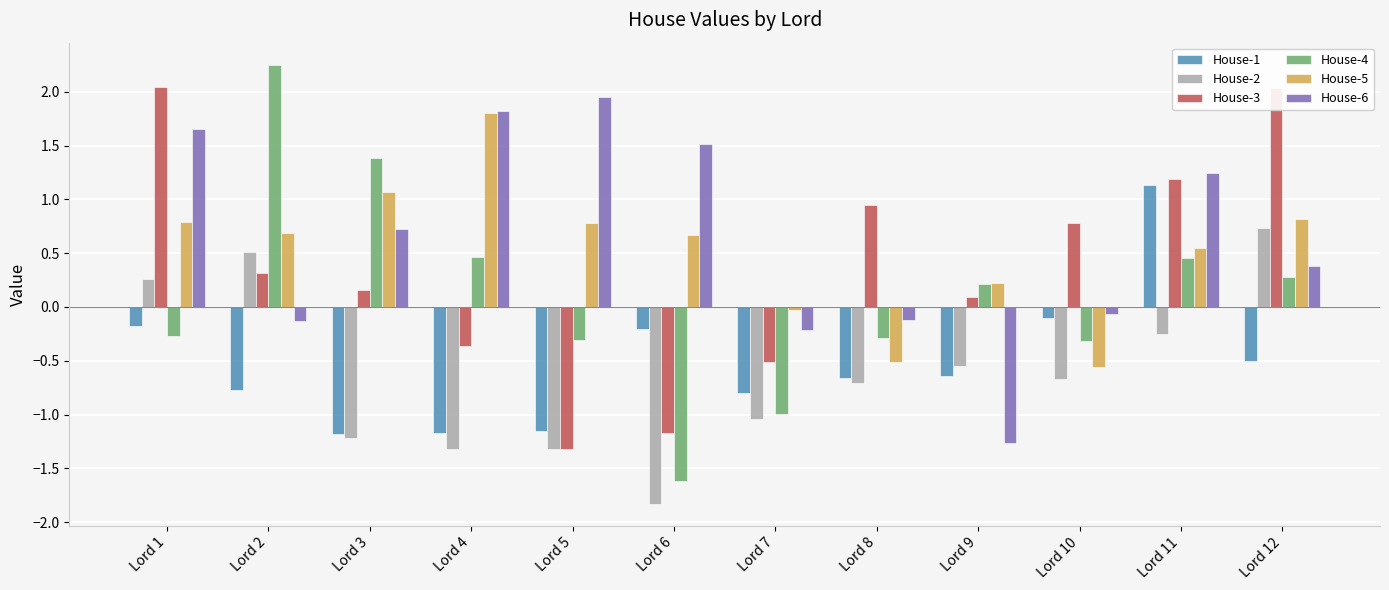

Is it true that House-6 equals 1.1 at Lord 1?

False